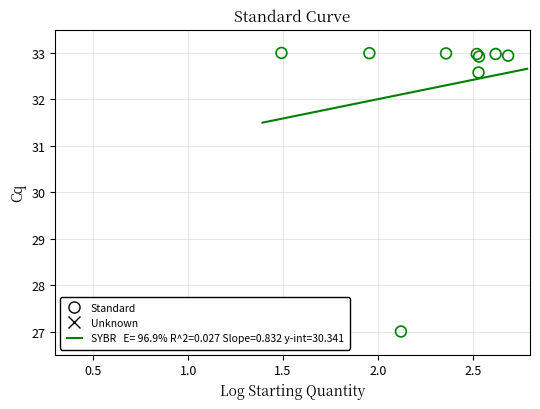

What Y value in the scatter plot is closest to 30?

32.6